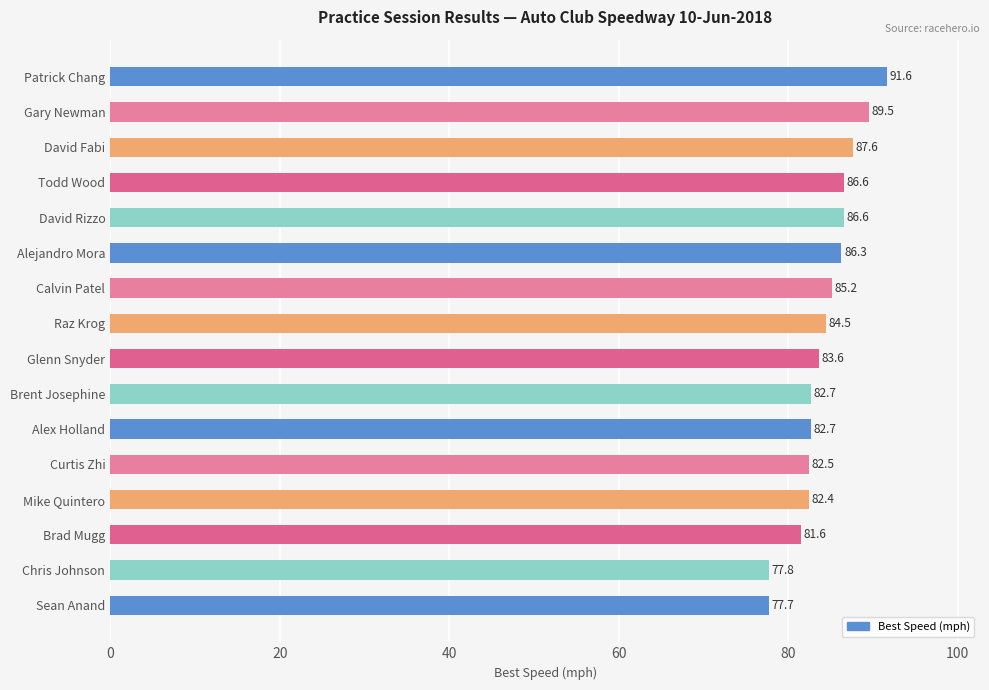

Which has a higher value, Alejandro Mora or Glenn Snyder?

Alejandro Mora